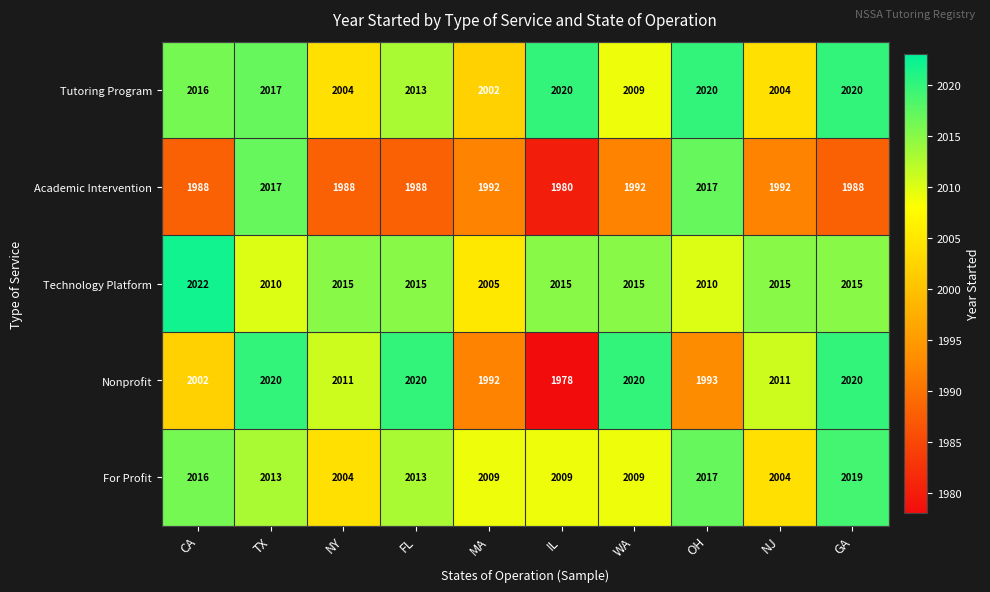

What is the sum of all Technology Platform values?

20137